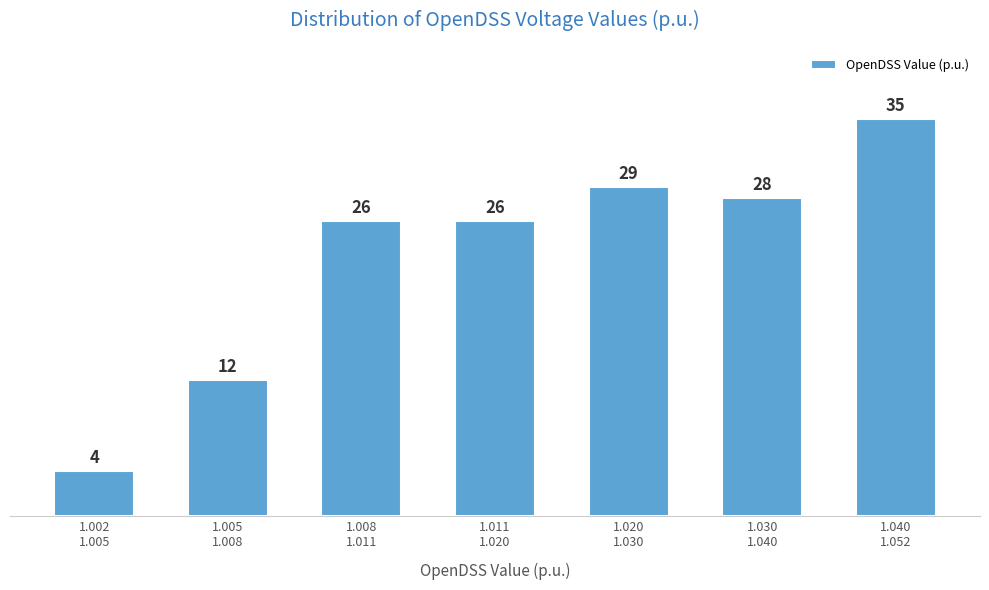

Reading left to right, extract all data points from this chart.

4	12	26	26	29	28	35